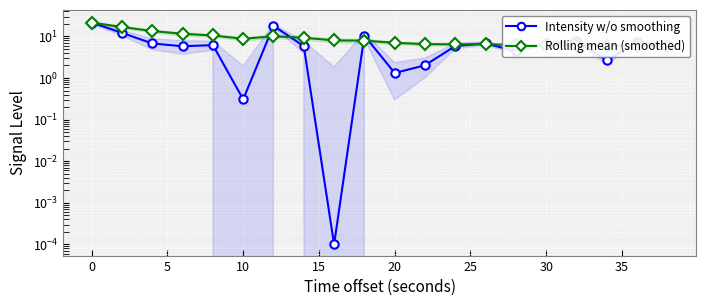

How many intersections are there between Intensity w/o smoothing and Rolling mean (smoothed)?

9